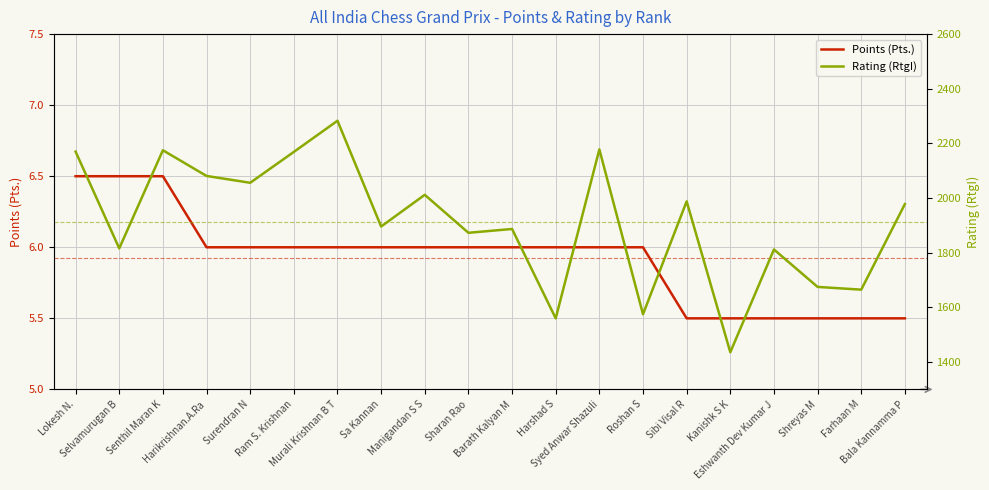

What are all the series names shown in the legend?

Points (Pts.), Rating (RtgI)